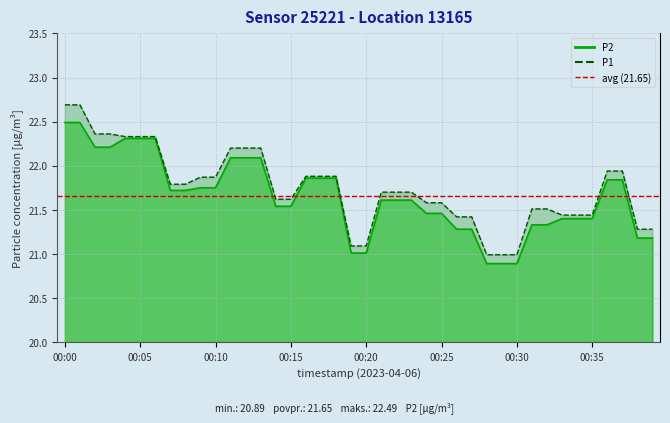

Reading left to right, list all the values displayed in this chart.

P2: 00:00=22.5	00:01=22.5	00:02=22.2	00:03=22.2	00:04=22.3	00:05=22.3	00:06=22.3	00:07=21.7	00:08=21.7	00:09=21.8	00:10=21.8	00:11=22.1	00:12=22.1	00:13=22.1	00:14=21.5	00:15=21.5	00:16=21.9	00:17=21.9	00:18=21.9	00:19=21.0	00:20=21.0	00:21=21.6	00:22=21.6	00:23=21.6	00:24=21.5	00:25=21.5	00:26=21.3	00:27=21.3	00:28=20.9	00:29=20.9	00:30=20.9	00:31=21.3	00:32=21.3	00:33=21.4	00:34=21.4	00:35=21.4	00:36=21.8	00:37=21.8	00:38=21.2	00:39=21.2
P1: 00:00=22.7	00:01=22.7	00:02=22.4	00:03=22.4	00:04=22.3	00:05=22.3	00:06=22.3	00:07=21.8	00:08=21.8	00:09=21.9	00:10=21.9	00:11=22.2	00:12=22.2	00:13=22.2	00:14=21.6	00:15=21.6	00:16=21.9	00:17=21.9	00:18=21.9	00:19=21.1	00:20=21.1	00:21=21.7	00:22=21.7	00:23=21.7	00:24=21.6	00:25=21.6	00:26=21.4	00:27=21.4	00:28=21.0	00:29=21.0	00:30=21.0	00:31=21.5	00:32=21.5	00:33=21.4	00:34=21.4	00:35=21.4	00:36=21.9	00:37=21.9	00:38=21.3	00:39=21.3